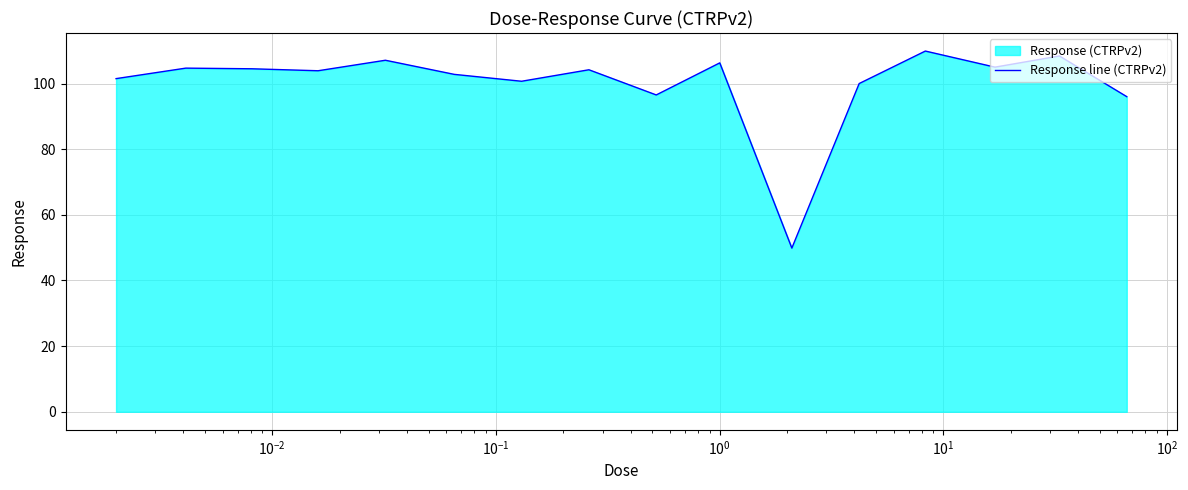

What is the maximum value shown in the chart?

109.9